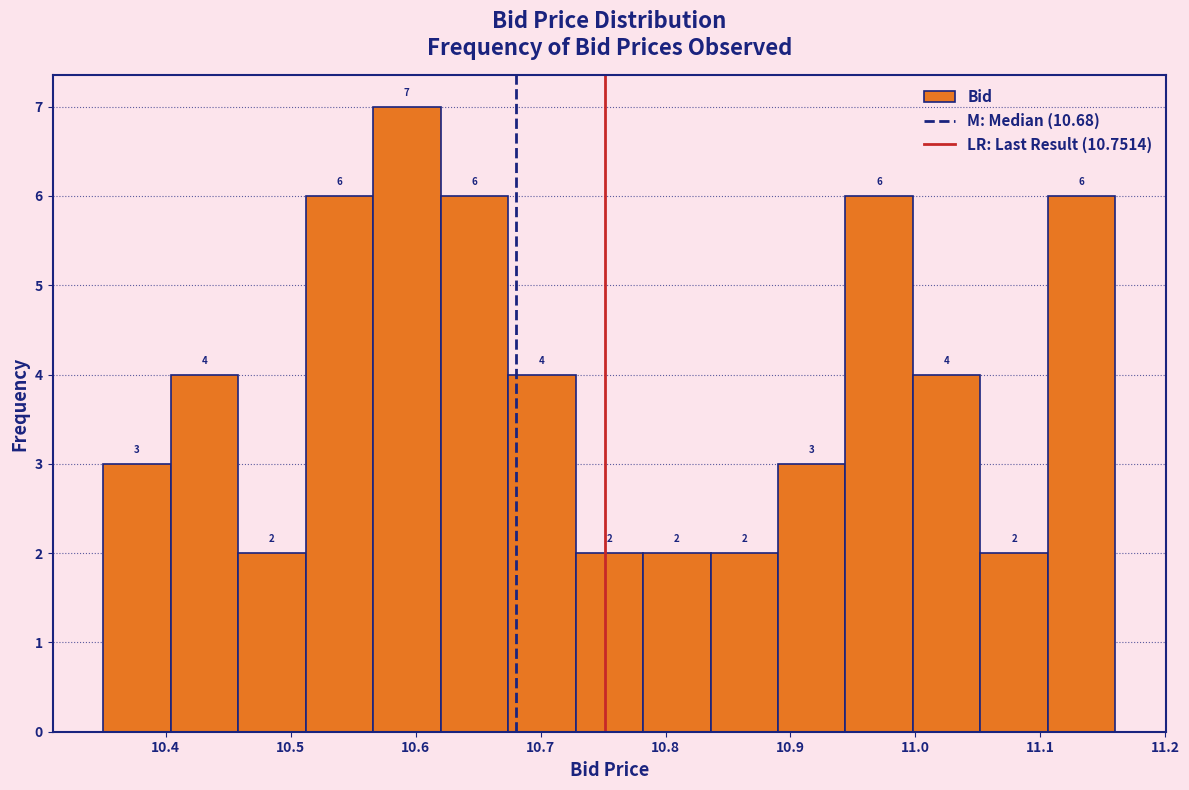

Reading left to right, list every bar in this chart as the range it spans on the x-axis followed by its height. The bar edges are not printed on the chart, so give them approximately, as read against the axis.

10.350 to 10.404: 3
10.404 to 10.458: 4
10.458 to 10.512: 2
10.512 to 10.566: 6
10.566 to 10.620: 7
10.620 to 10.674: 6
10.674 to 10.728: 4
10.728 to 10.782: 2
10.782 to 10.836: 2
10.836 to 10.890: 2
10.890 to 10.944: 3
10.944 to 10.998: 6
10.998 to 11.052: 4
11.052 to 11.106: 2
11.106 to 11.160: 6